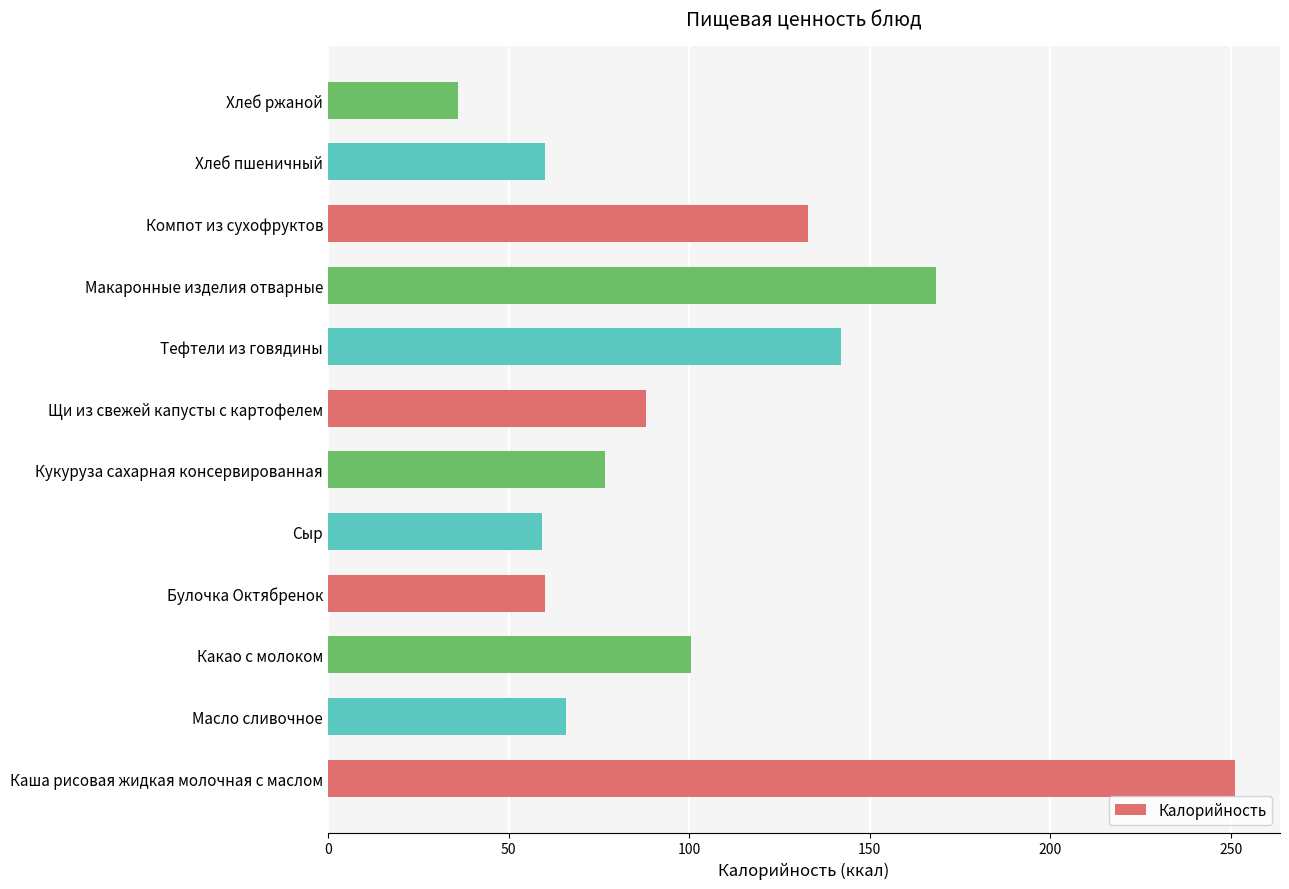

Does the chart contain stacked bars?

No